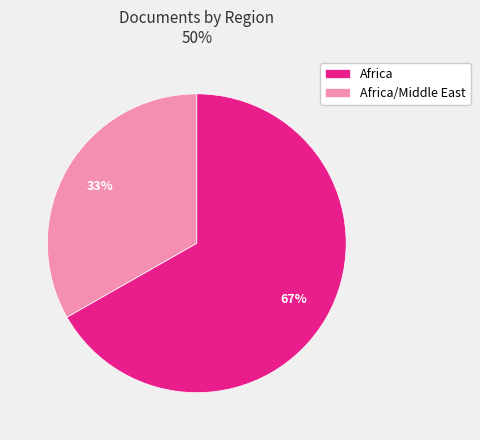

Is it true that Africa is 75% of the pie?

False